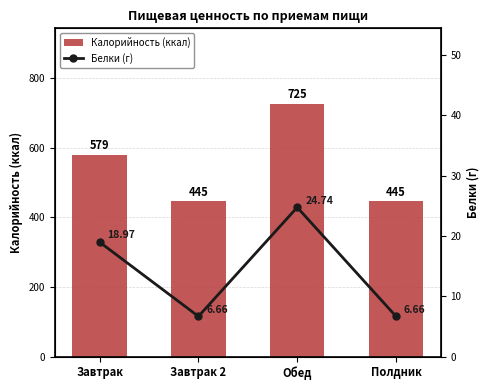

Which has a higher value, Полдник or Завтрак?

Завтрак